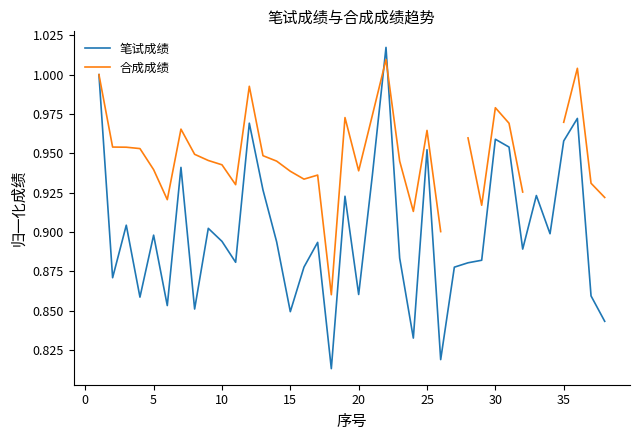

What is the difference between the second highest and second lowest values in the 笔试成绩 series?

0.2